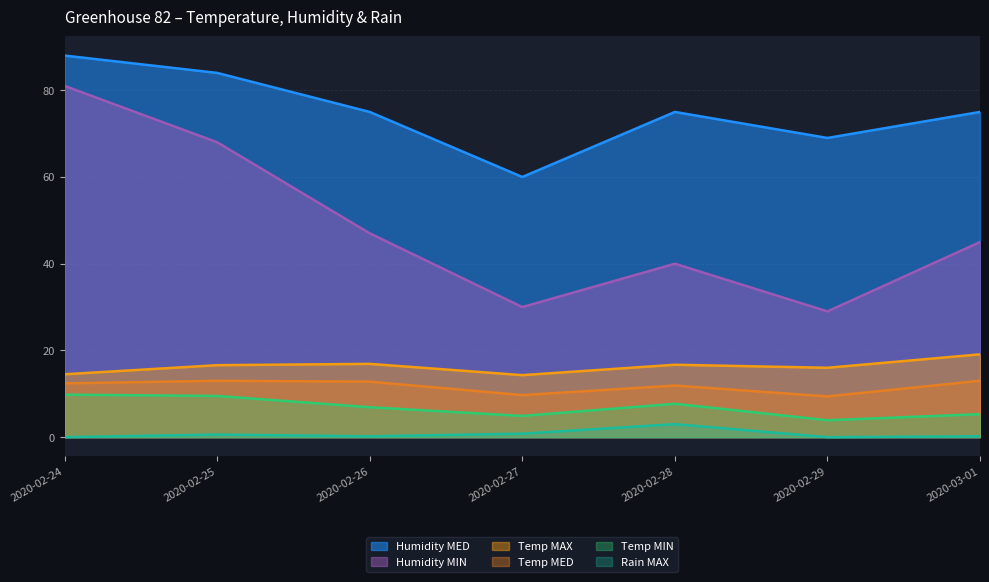

What is the approximate value of Rain MAX at 2020-02-27?

0.8